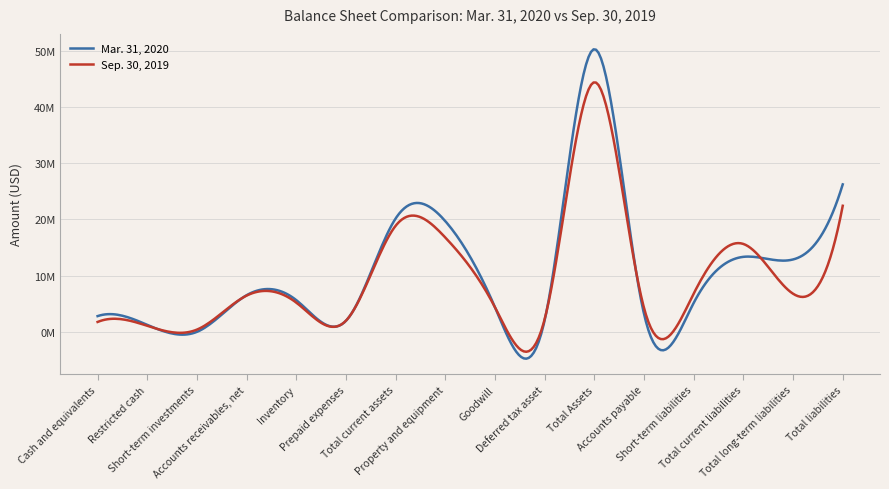

Does the chart display data point markers on the line(s)?

No